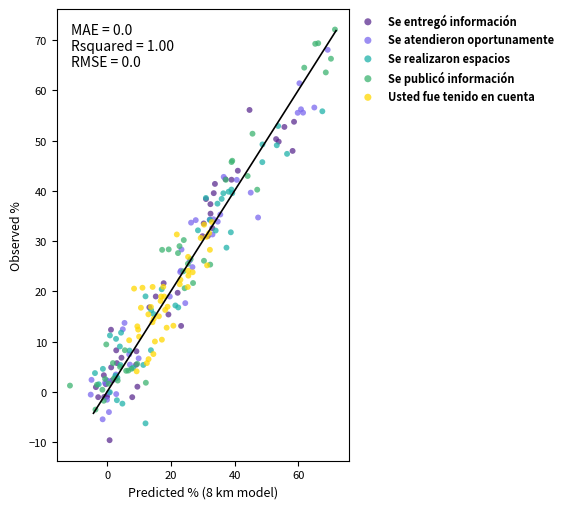

Which series contains the highest Y value?

Se publicó información